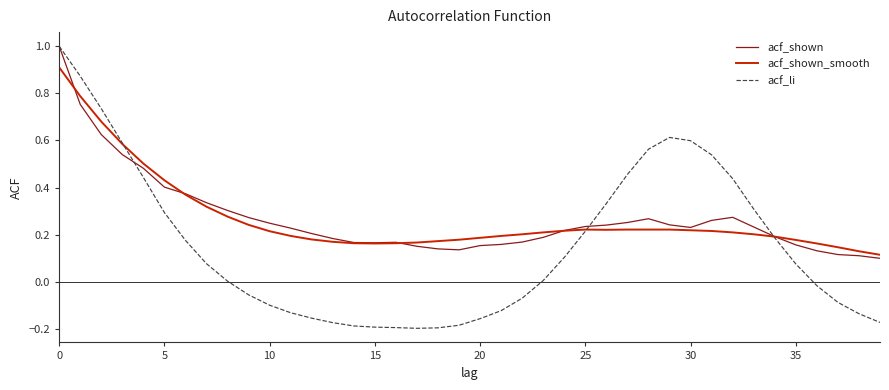

True or false: acf_shown_smooth has more than 0 points higher than both neighbors.

True